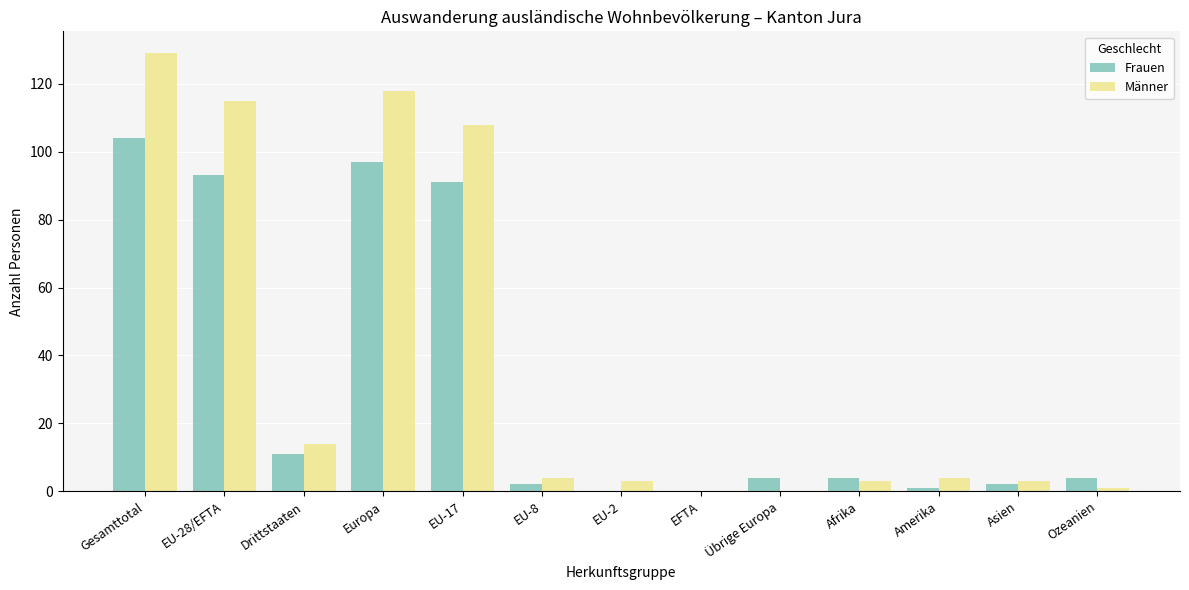

What is the highest value of the Frauen series?

104